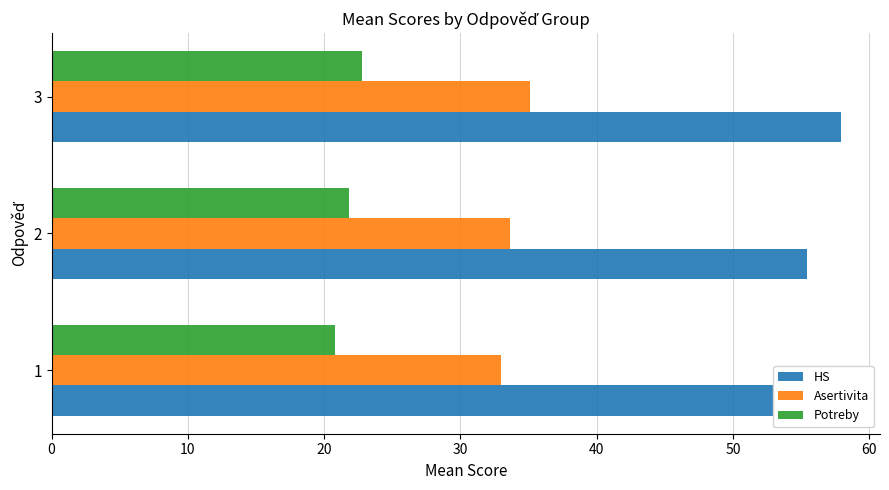

Which series has the largest total across all categories?

HS